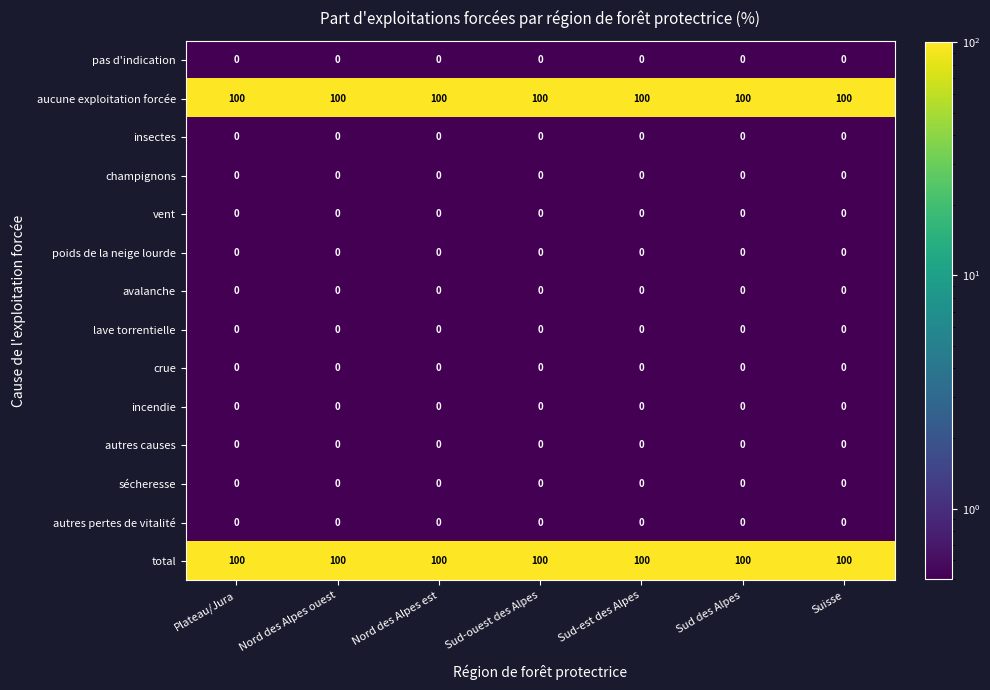

What is the spread (max minus min) of values at Nord des Alpes est?

100